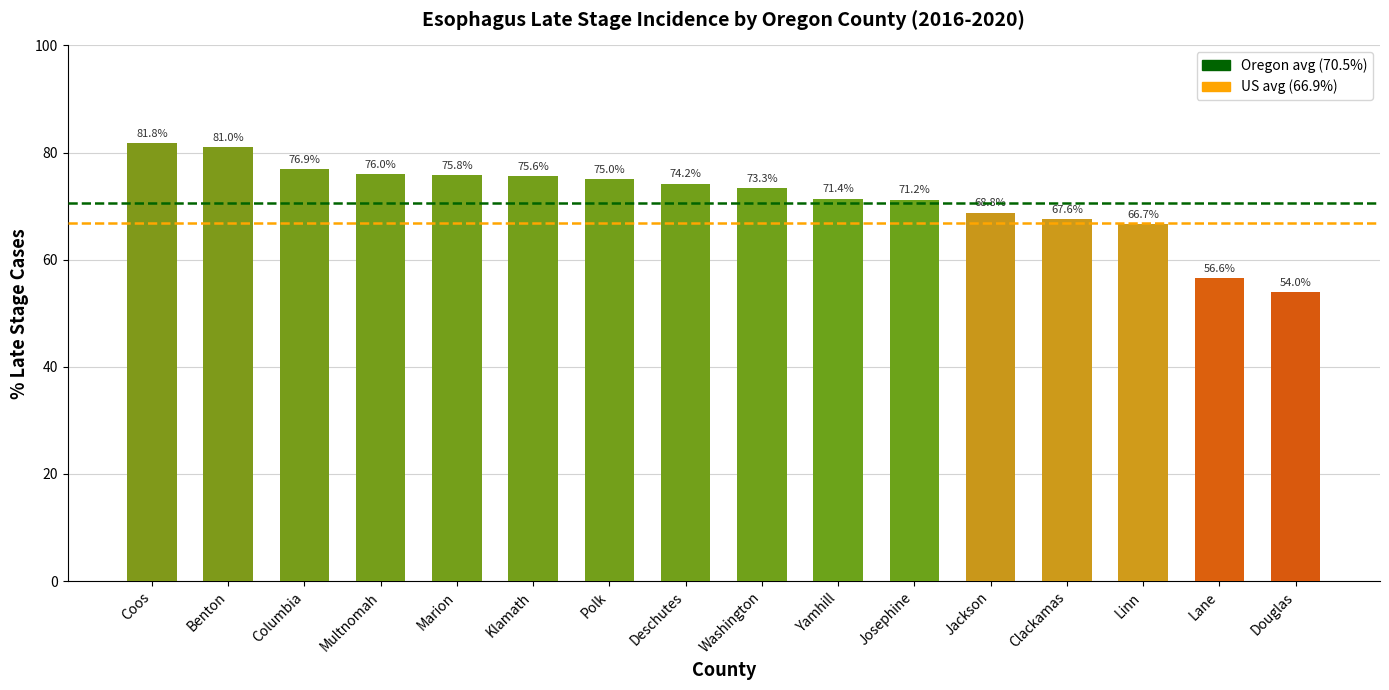

Does the chart contain stacked bars?

No